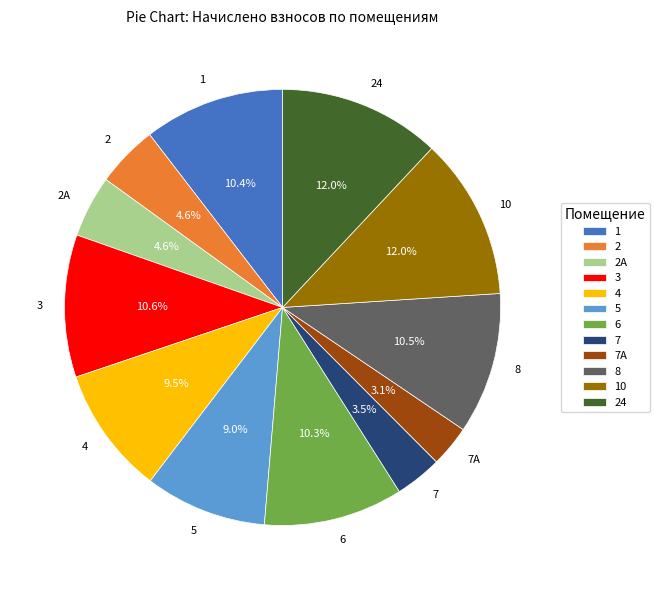

Is 7А the majority of the pie?

No